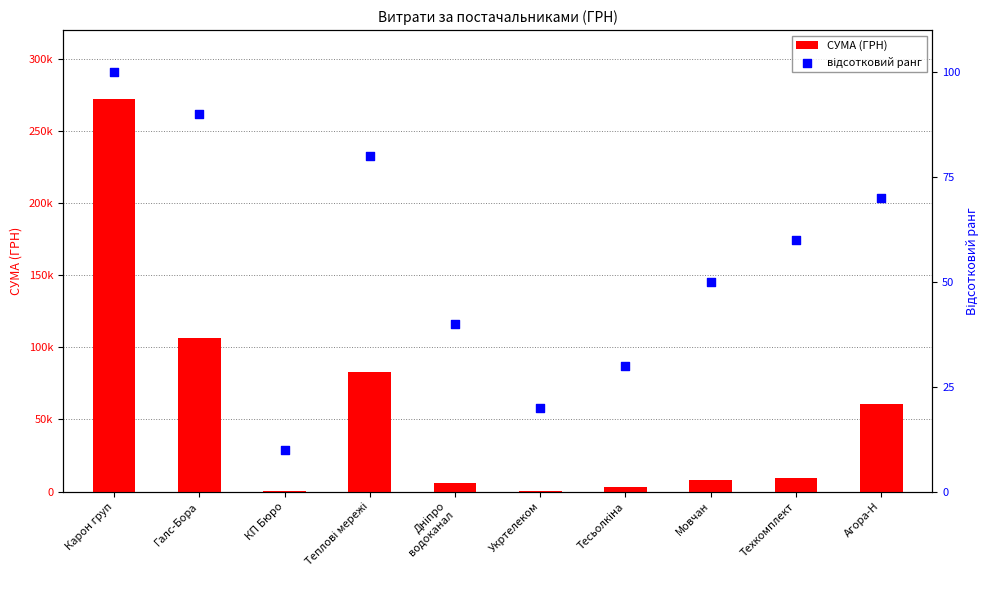

Which series has the widest spread of Y values?

СУМА (ГРН)